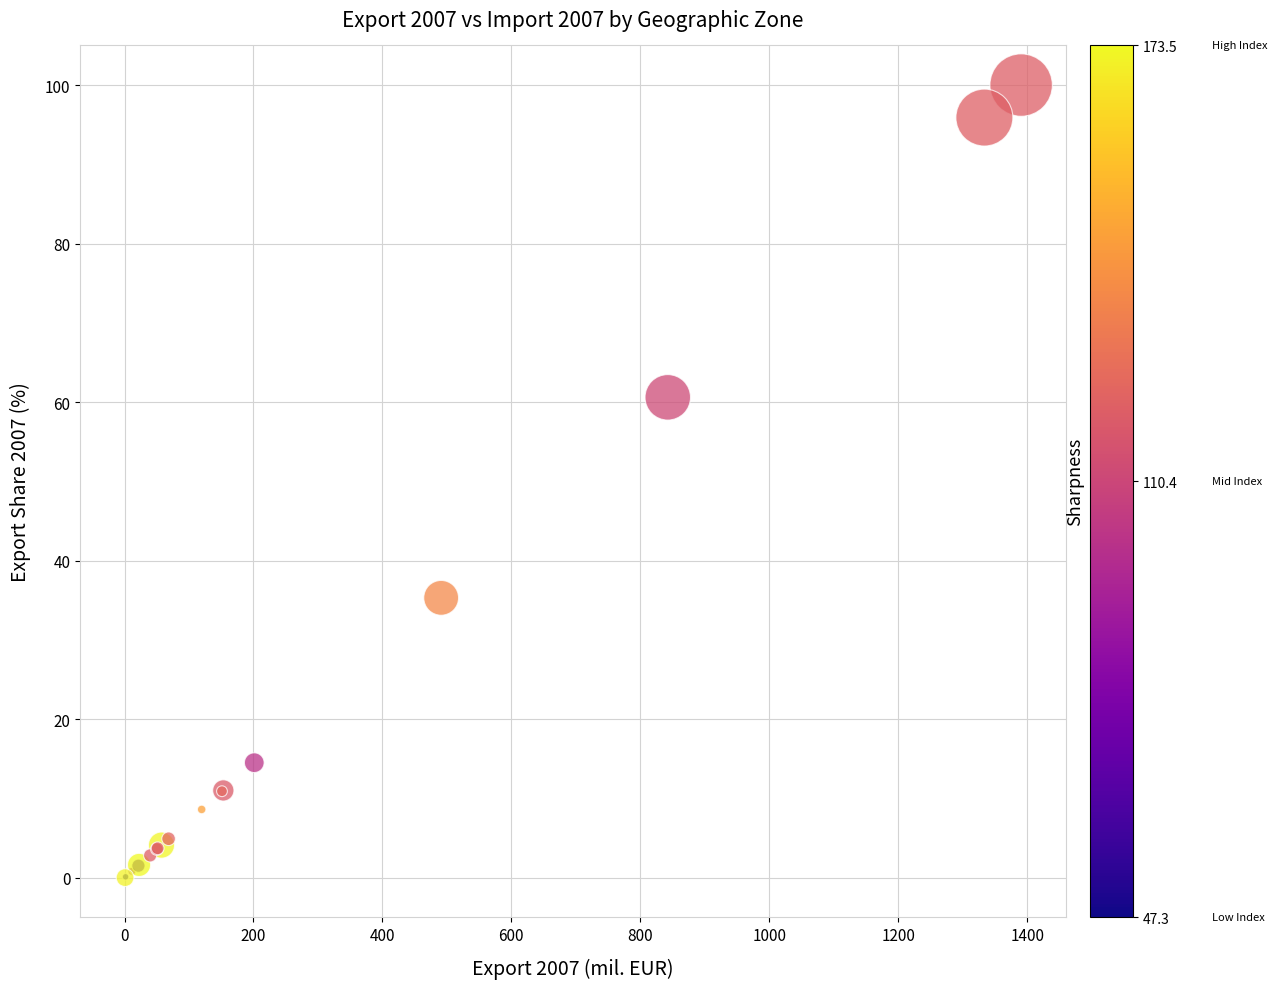

What Y value in the scatter plot is closest to 50?

60.6